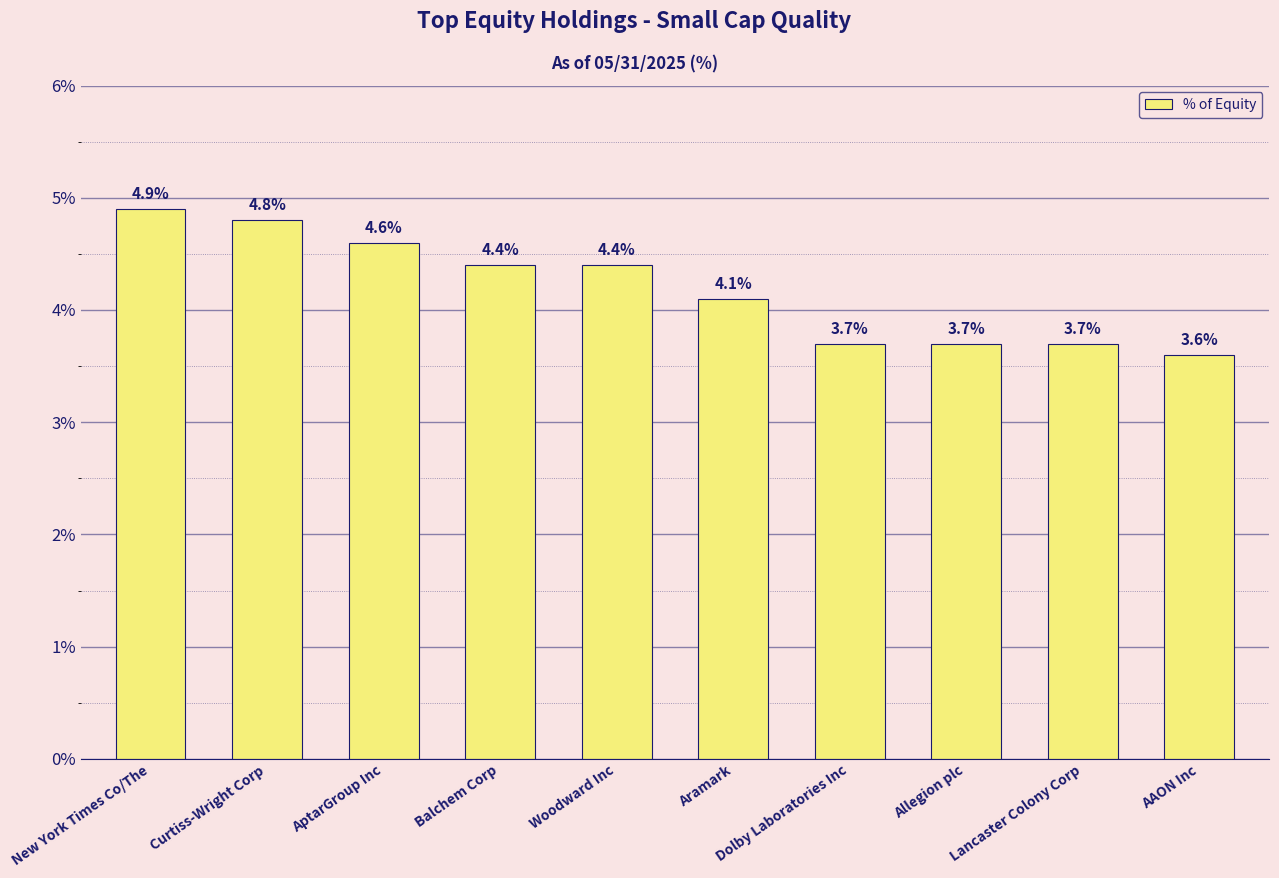

Count the number of categories in the chart.

10